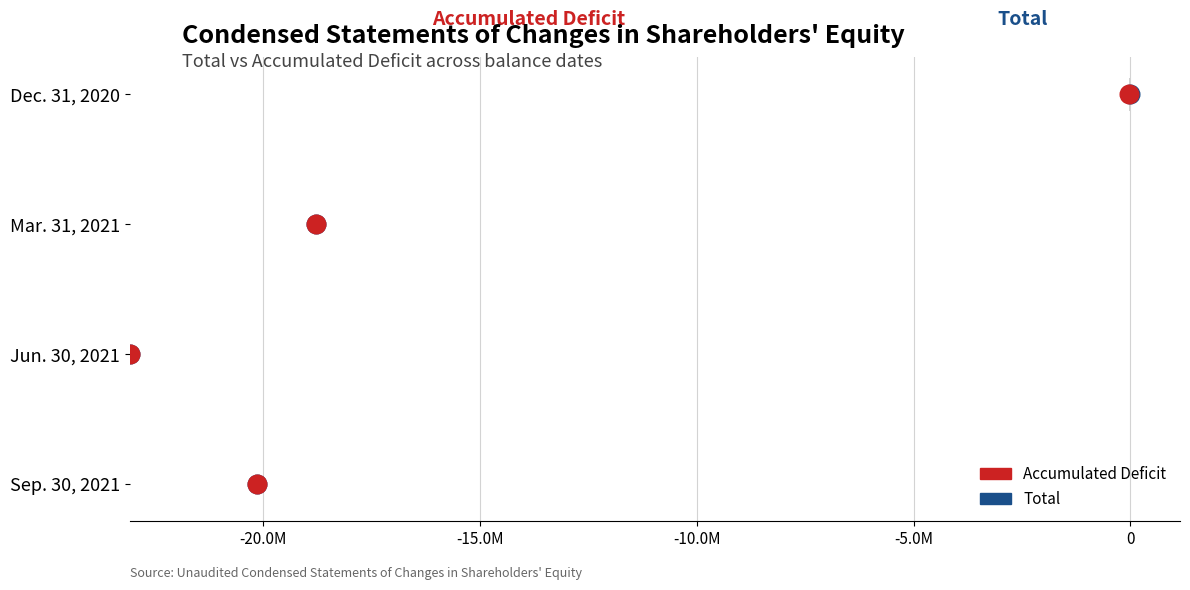

Which series has the widest spread of Y values?

Total